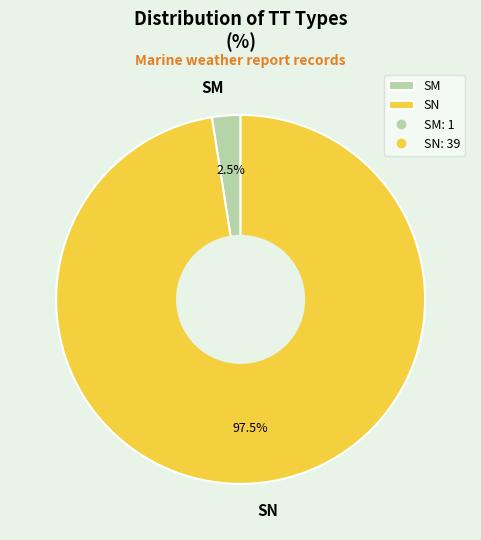

To the nearest percent, what is the combined percentage of SM and SN?

100%